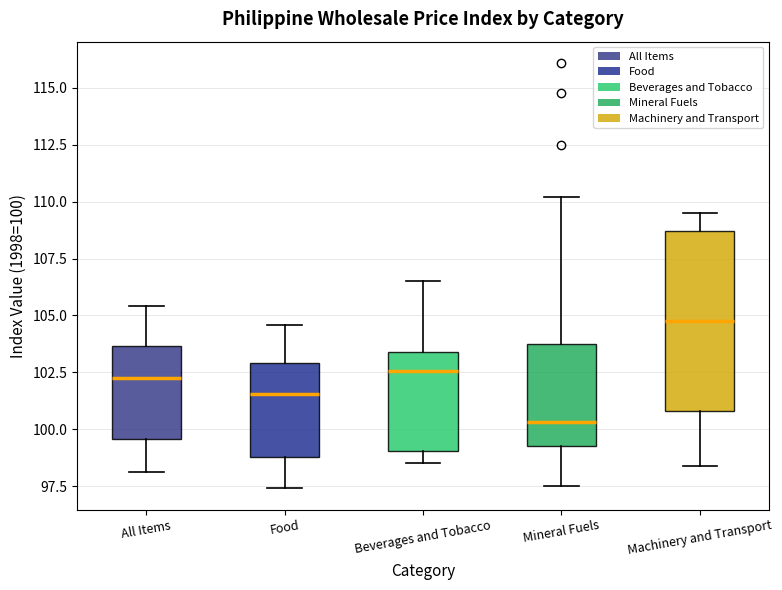

Comparing the boxes themselves (not the whiskers), which one is the tallest?

Machinery and Transport